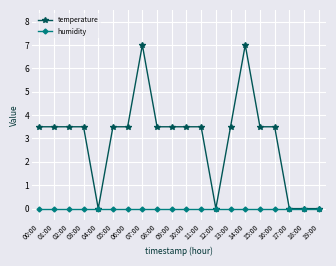

What is the label of the 4th point from the left?

03:00